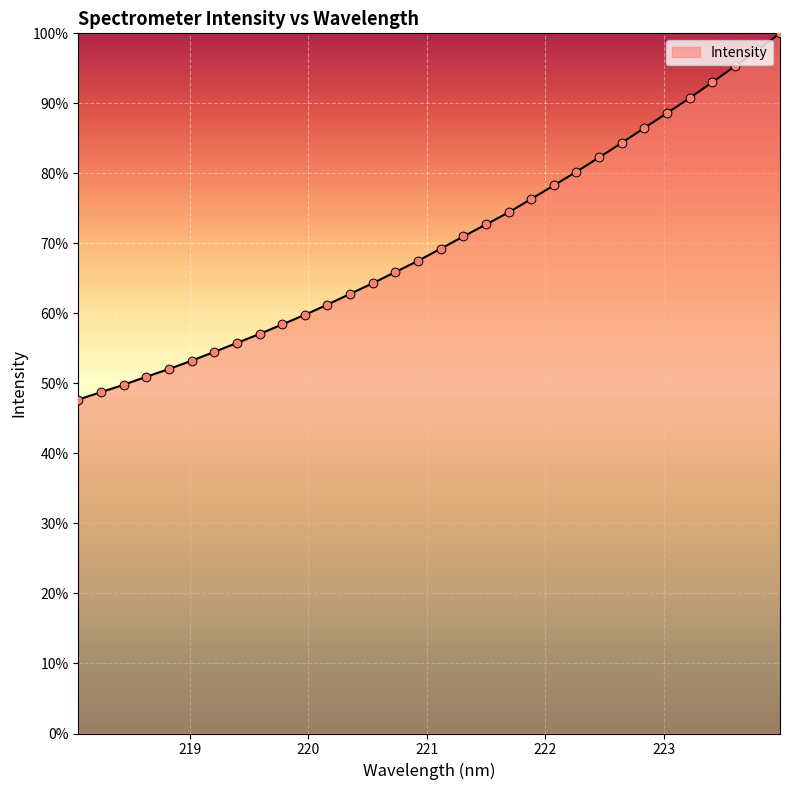

What is the difference between the maximum and minimum values?

52.3